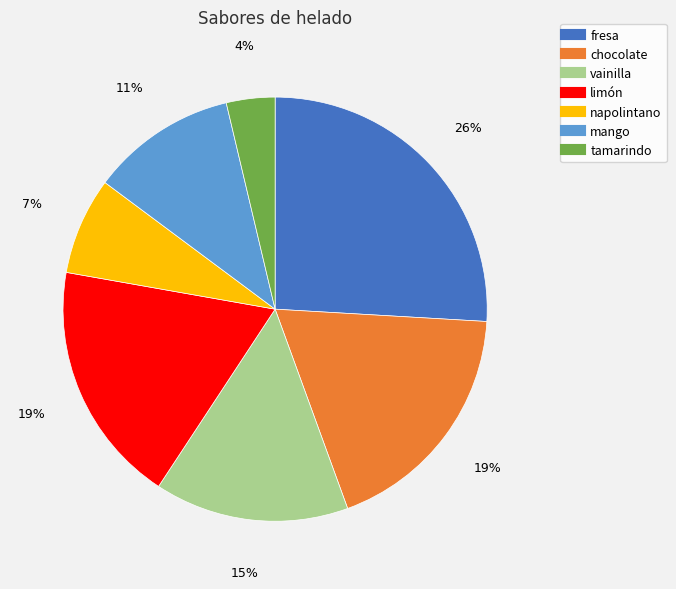

Between limón and tamarindo, which is larger?

limón